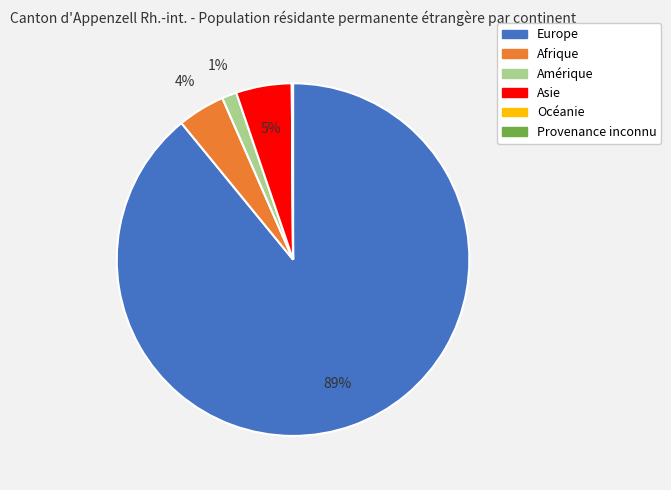

Which slice is the largest?

Europe